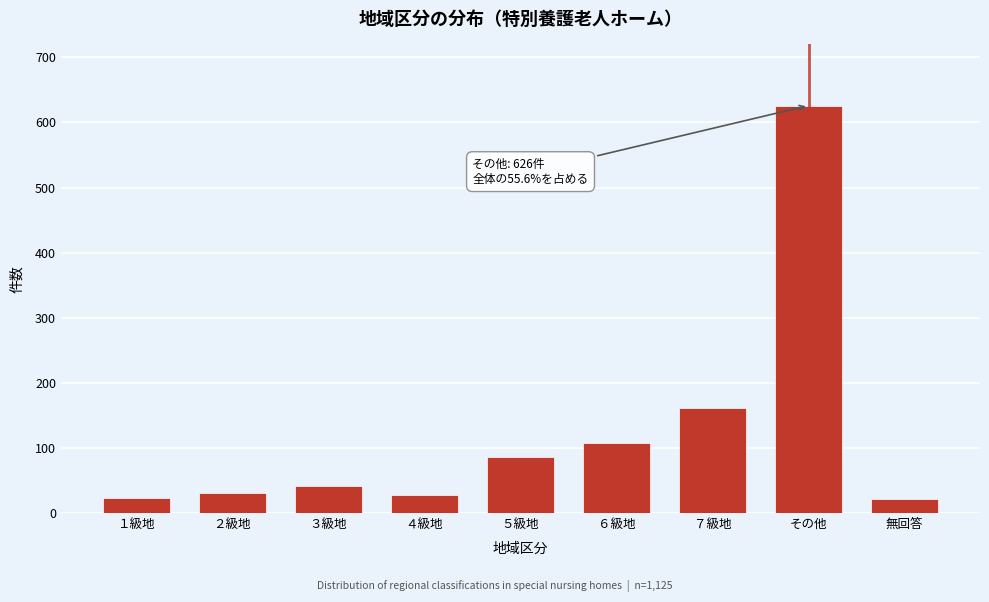

What is the change in value from ３級地 to ６級地?

+67